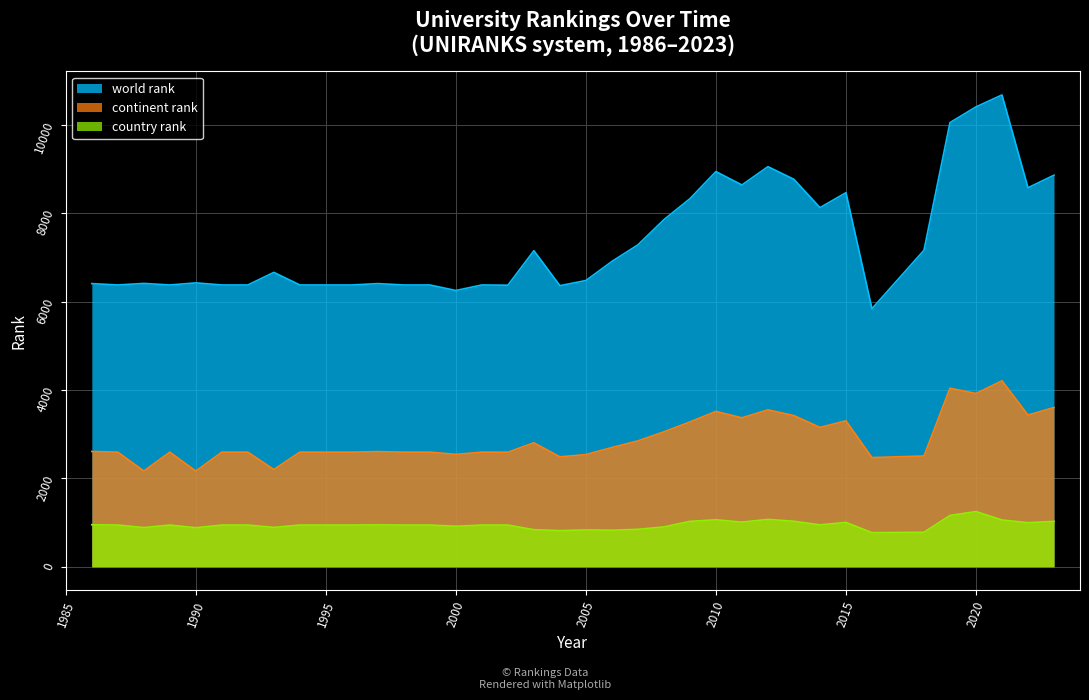

How many lines are shown in the chart?

3